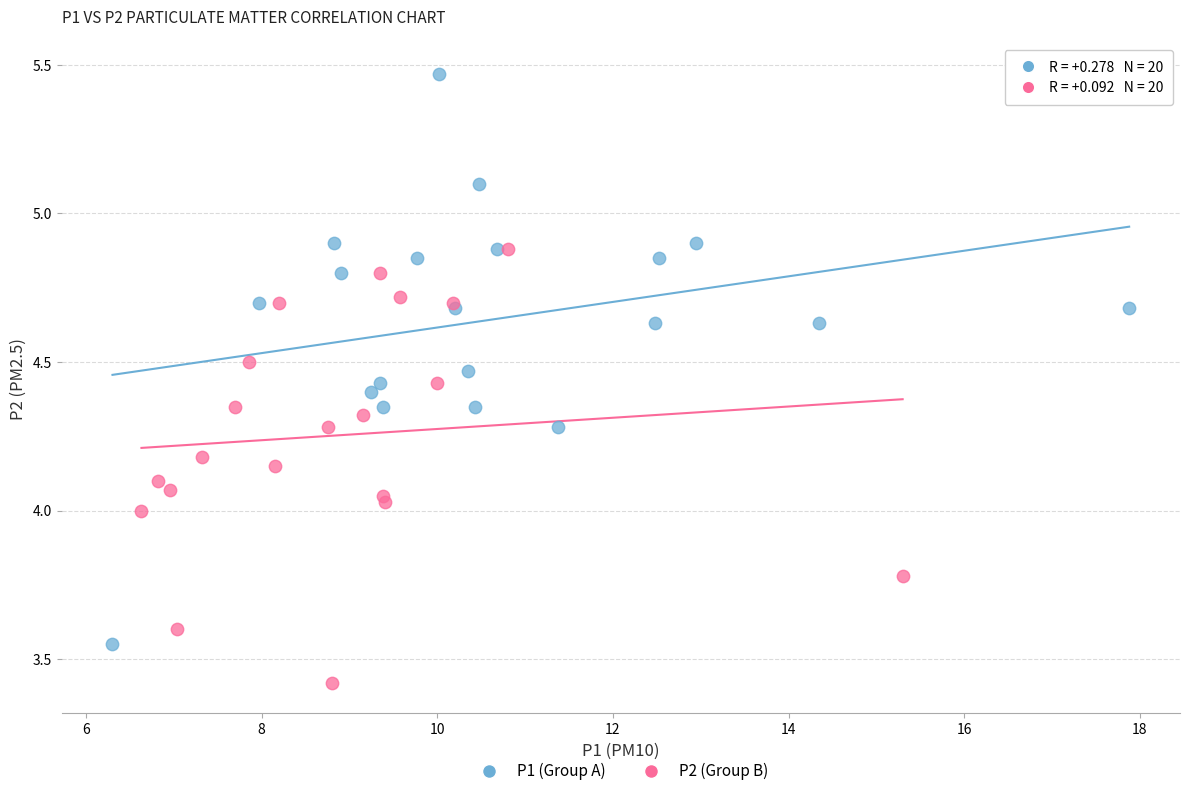

Which series has the widest spread of Y values?

P1 (Group A)